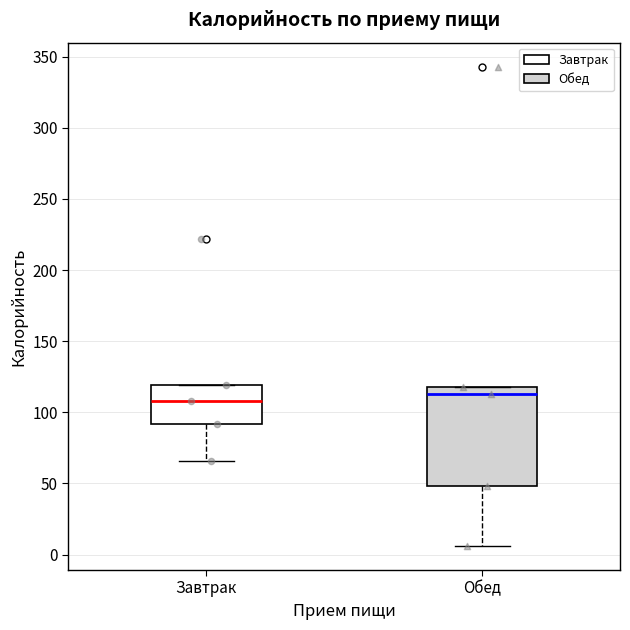

Where is the lower edge of the box for Обед on the y-axis? The values are not printed on the chart, so give them approximately, as read against the axis.

50